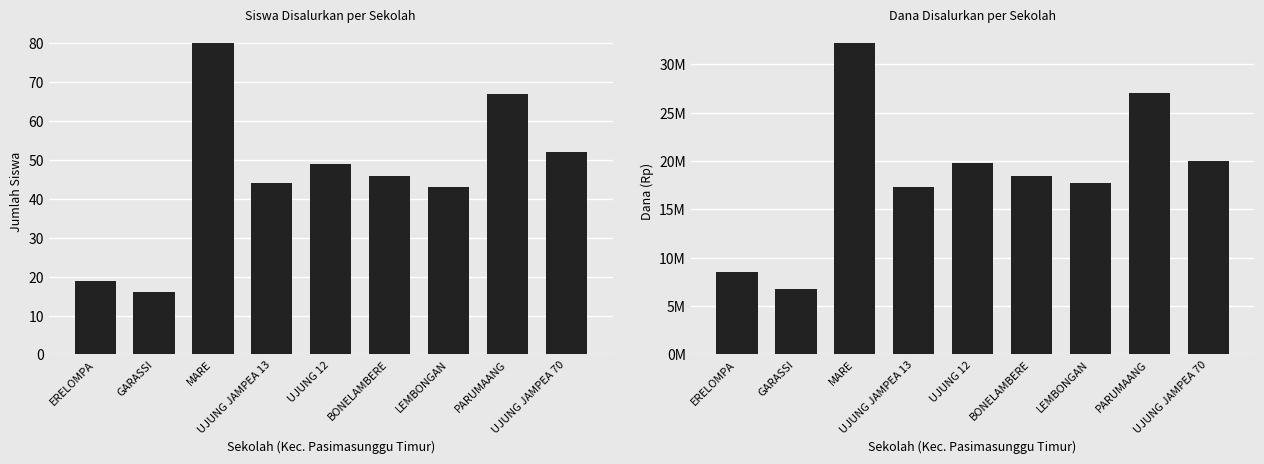

Rank the series at BONELAMBERE from lowest to highest value.

Siswa Disalurkan, Dana Disalurkan